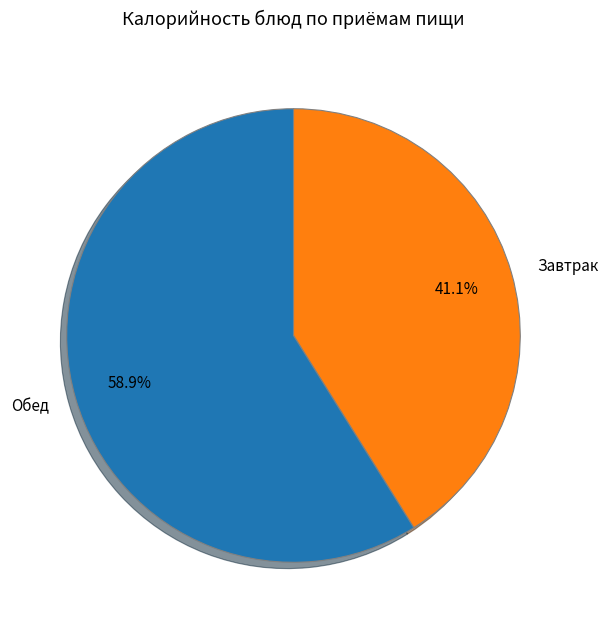

How many slices are in this pie chart?

2